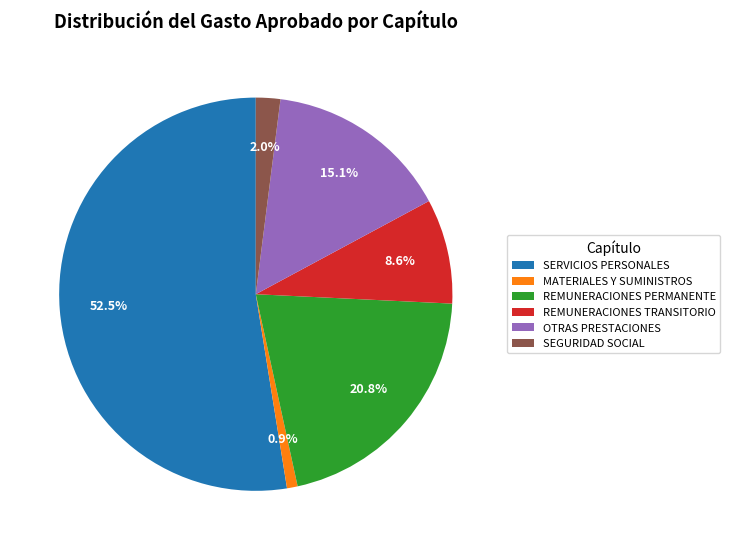

Rank the categories by value from lowest to highest.

MATERIALES Y SUMINISTROS, SEGURIDAD SOCIAL, REMUNERACIONES TRANSITORIO, OTRAS PRESTACIONES, REMUNERACIONES PERMANENTE, SERVICIOS PERSONALES